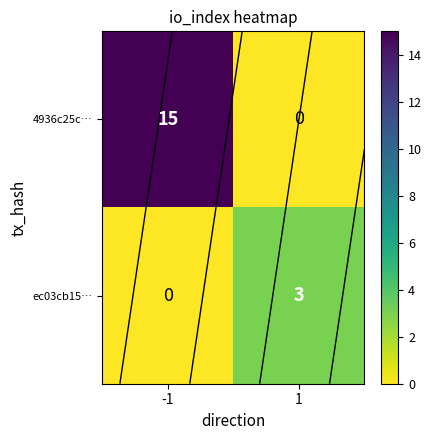

At how many categories does at least one series exceed 5?

1